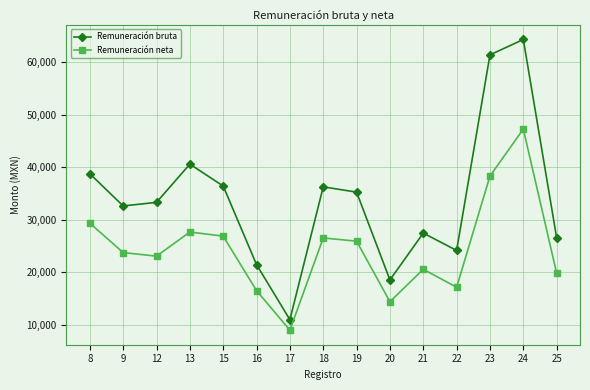

What are all the series names shown in the legend?

Remuneración bruta, Remuneración neta